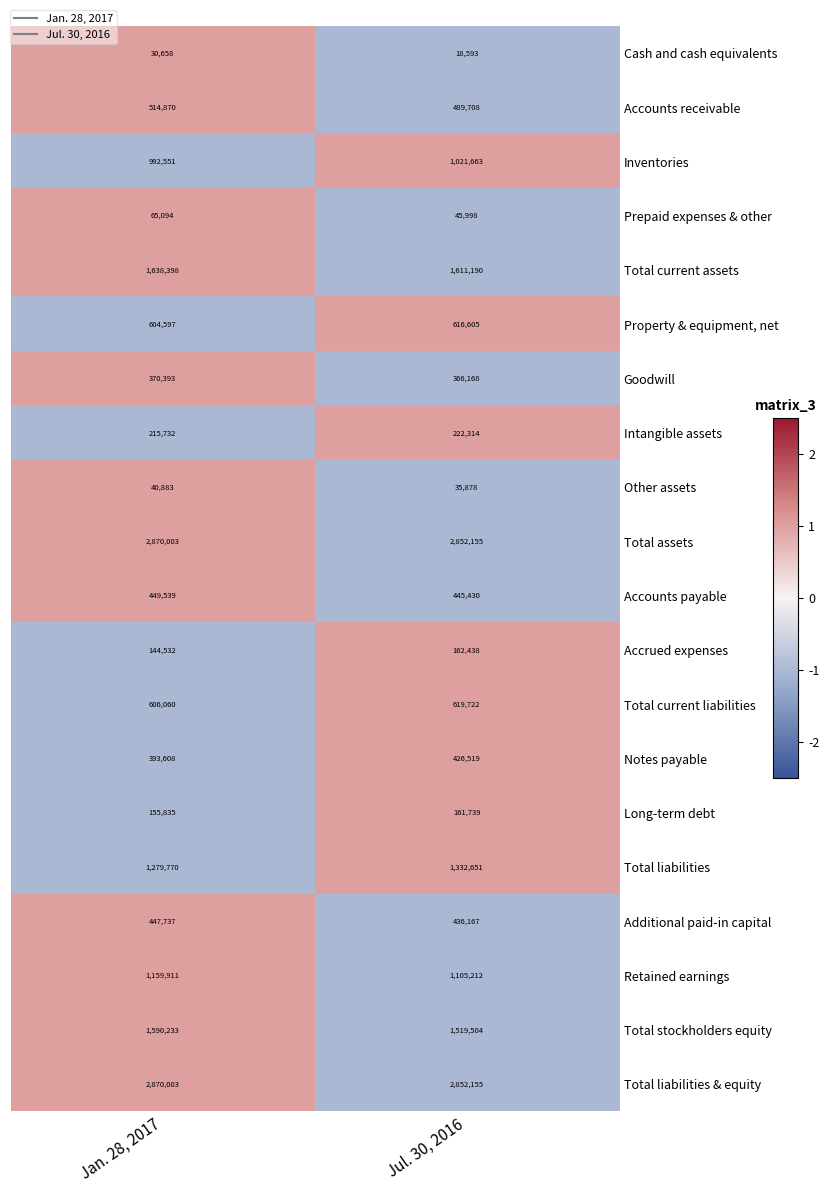

True or false: Total current liabilities has a value of 619722 at Jul. 30, 2016.

True